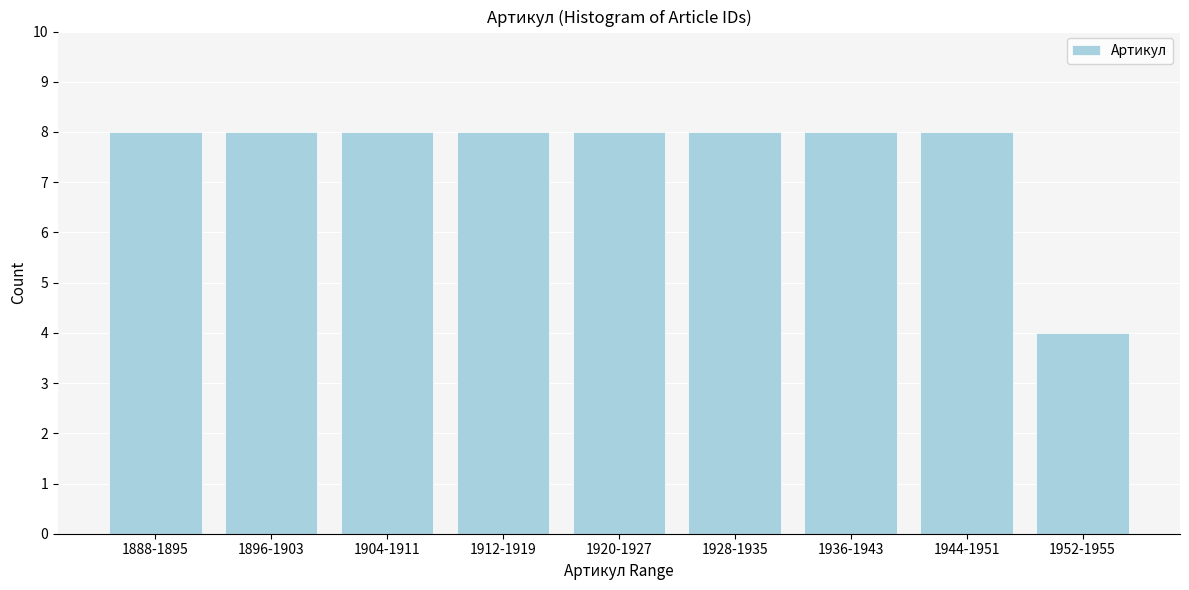

Reading right to left, list all the values displayed in this chart.

4	8	8	8	8	8	8	8	8